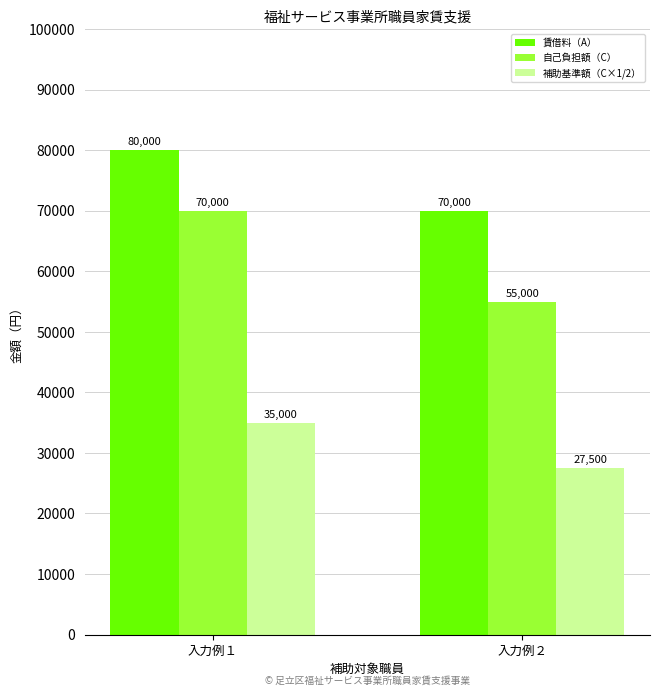

Reading left to right, transcribe all the data shown in this chart.

賃借料（A）: 80000	70000
自己負担額（C）: 70000	55000
補助基準額（C×1/2）: 35000	27500